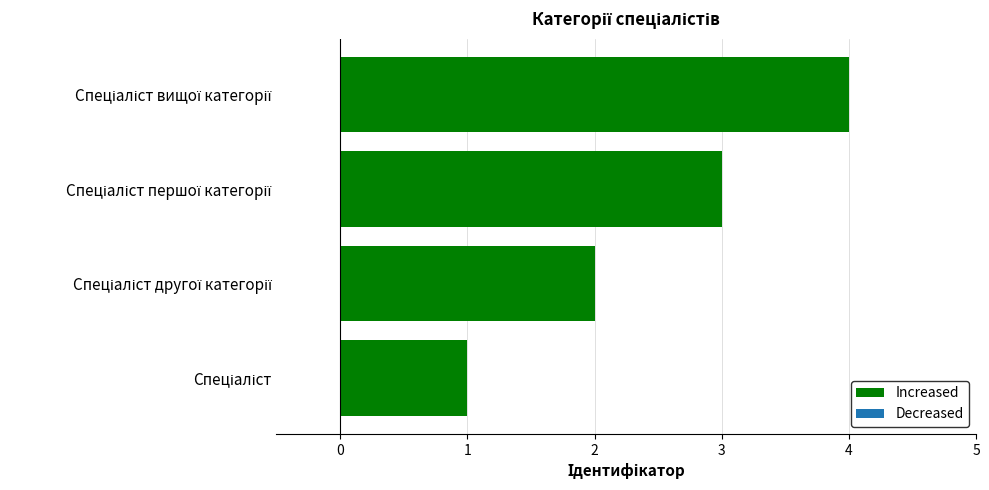

What is the sum of all values?

10